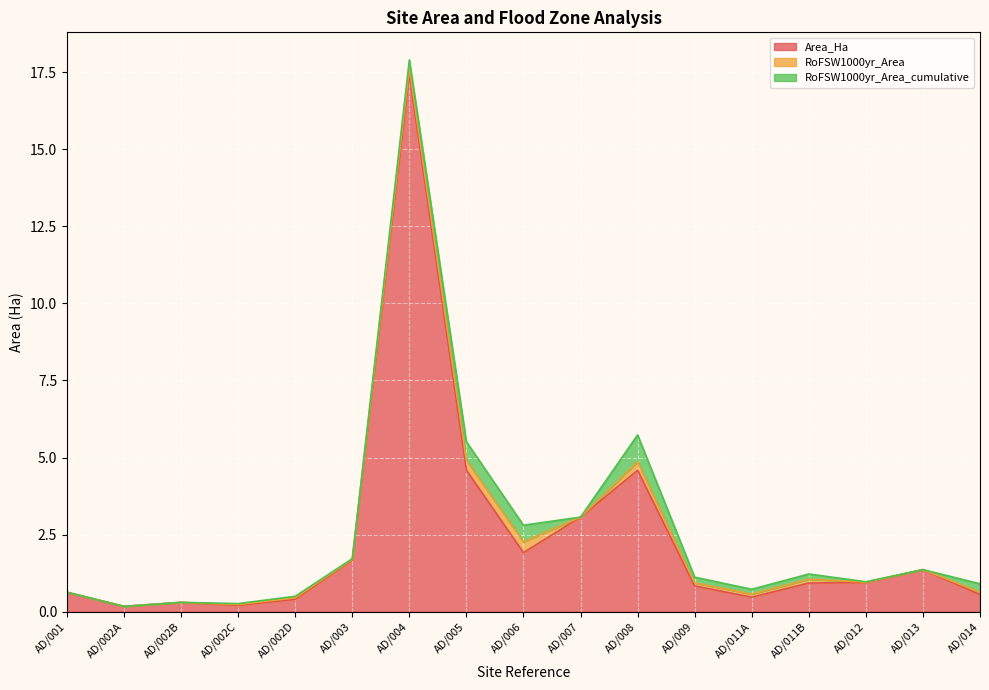

Does the chart display data point markers on the line(s)?

No